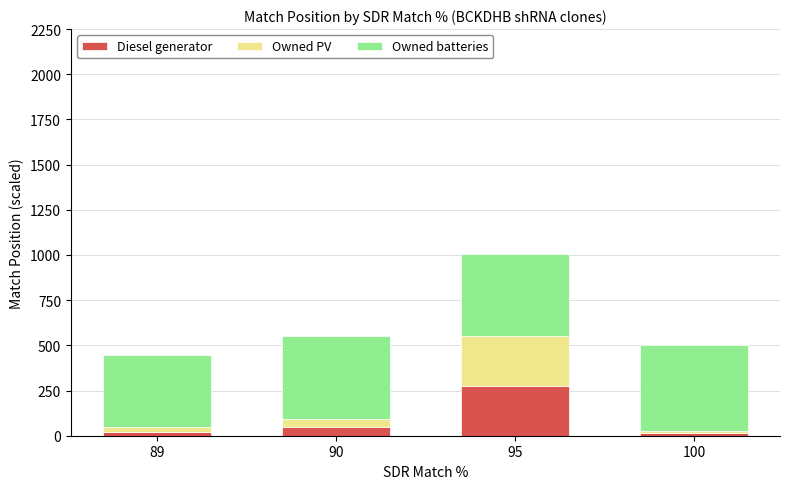

At which label does Diesel generator first exceed 46?

90